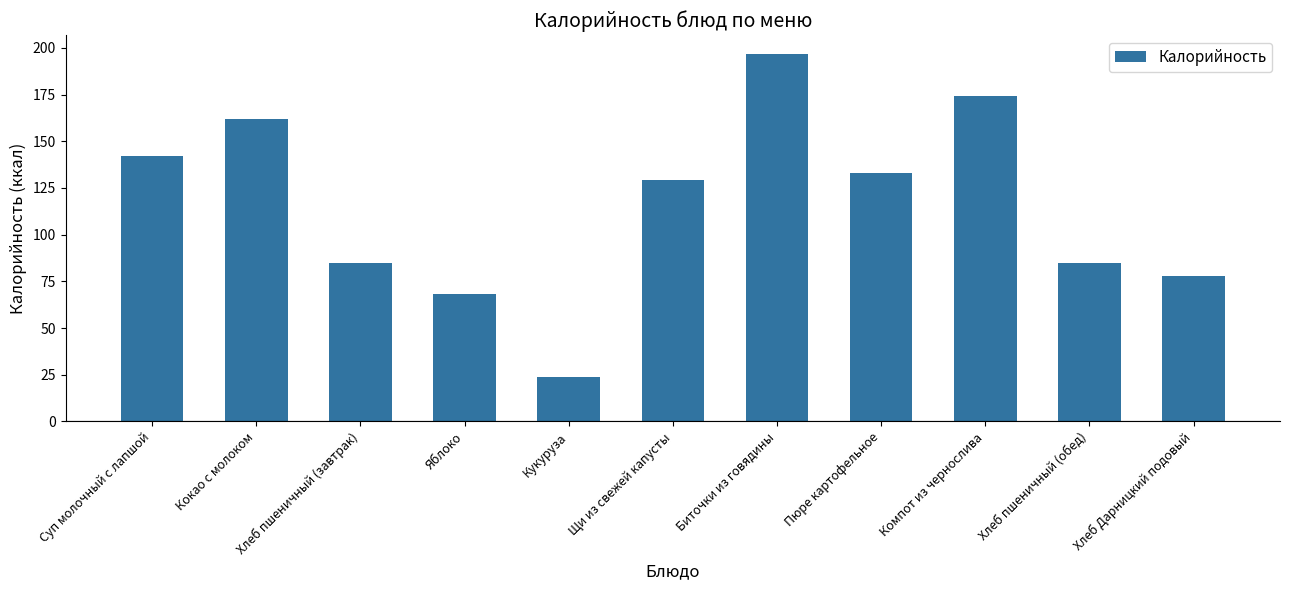

What is the label of the 5th bar from the left?

Кукуруза